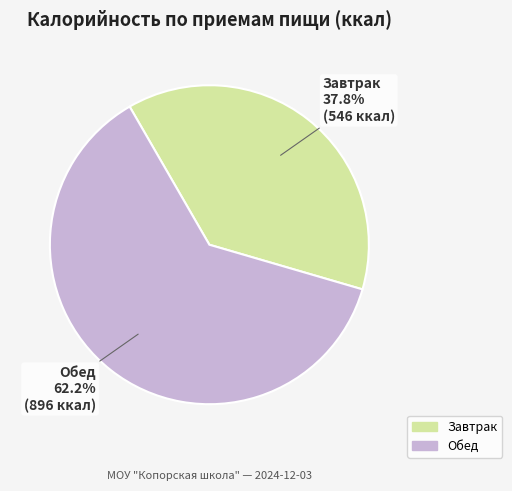

Which category accounts for the majority?

Обед